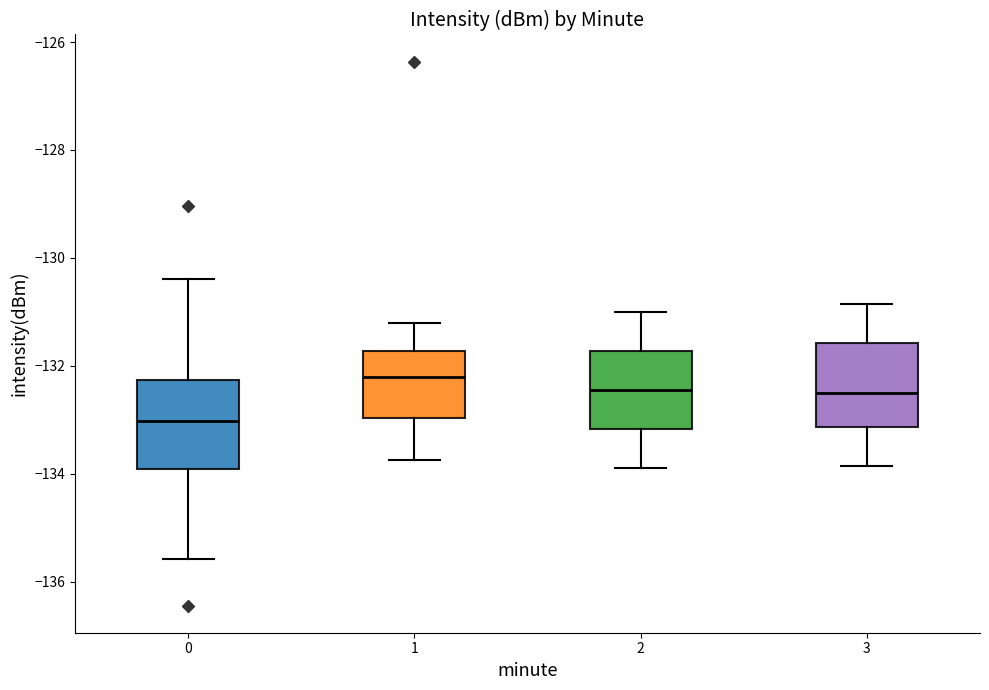

Reading left to right, transcribe this box plot: for each box, give where its median line is, the range the box spans, and where its two whiskers end, as read against the y-axis. The values are not printed on the chart, so give them approximately, as read against the axis.

0: median -133.0, box -134.0 to -132.2, whiskers -135.6 to -130.4
1: median -132.2, box -133.0 to -131.8, whiskers -133.8 to -131.2
2: median -132.4, box -133.2 to -131.8, whiskers -133.8 to -131.0
3: median -132.4, box -133.2 to -131.6, whiskers -133.8 to -130.8